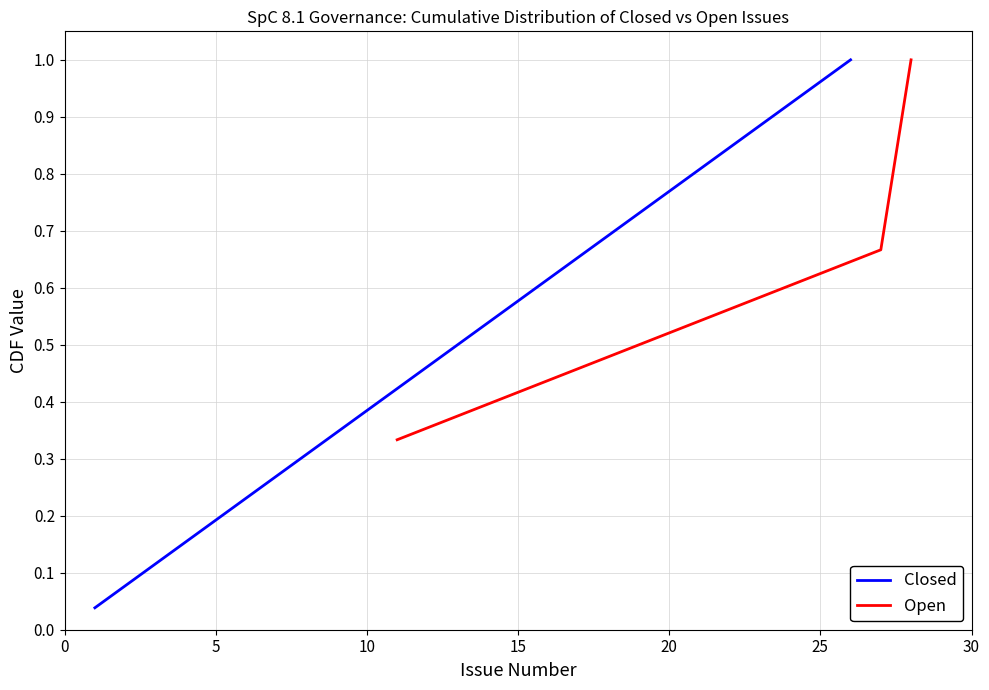

The value at 22 is 0.8. True or false?

True